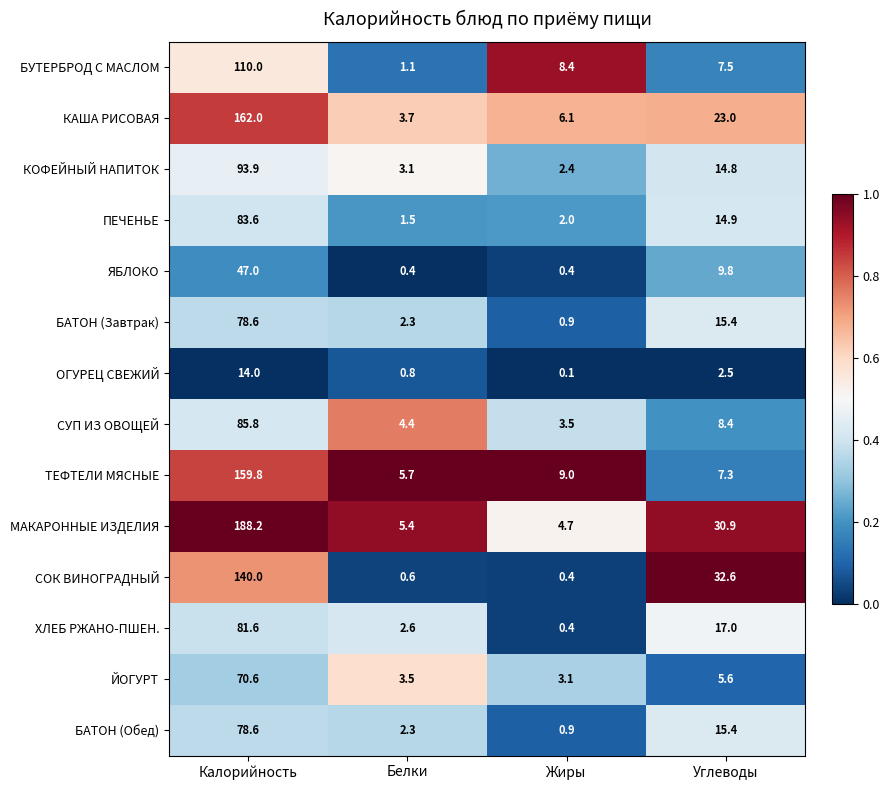

Read the БАТОН (Завтрак) value at Калорийность.

78.6